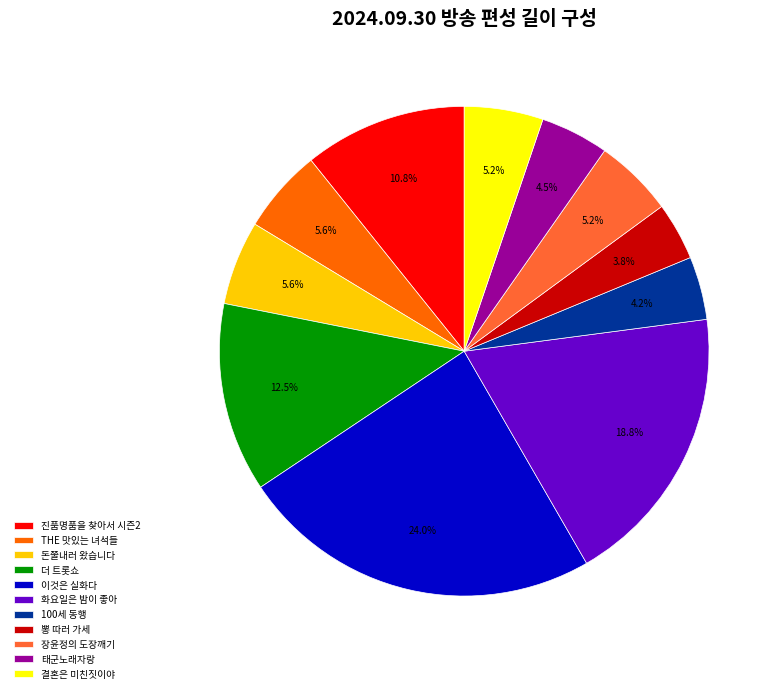

Count the number of slices in the pie.

11